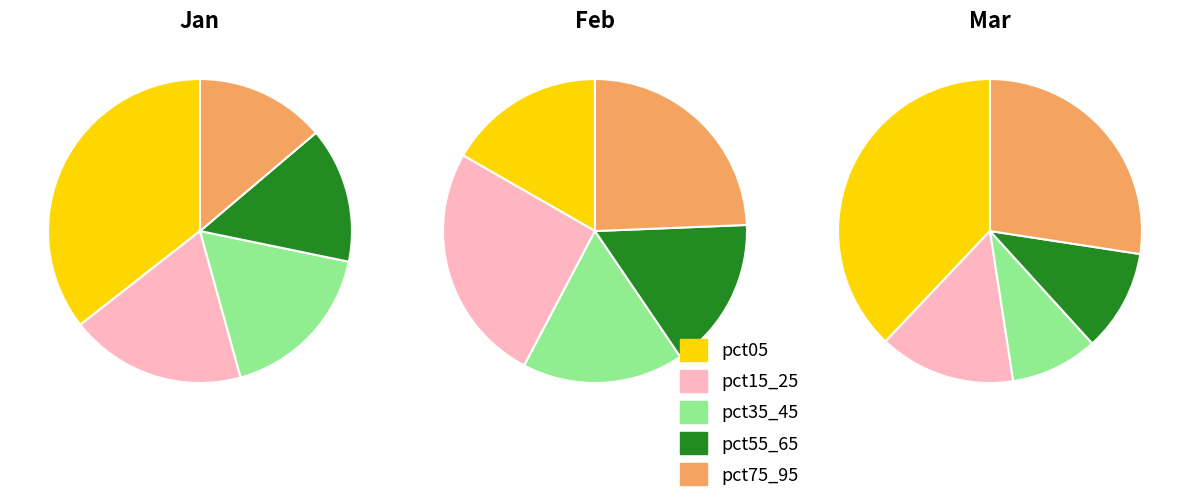

Is there any slice that represents more than half of the pie?

No